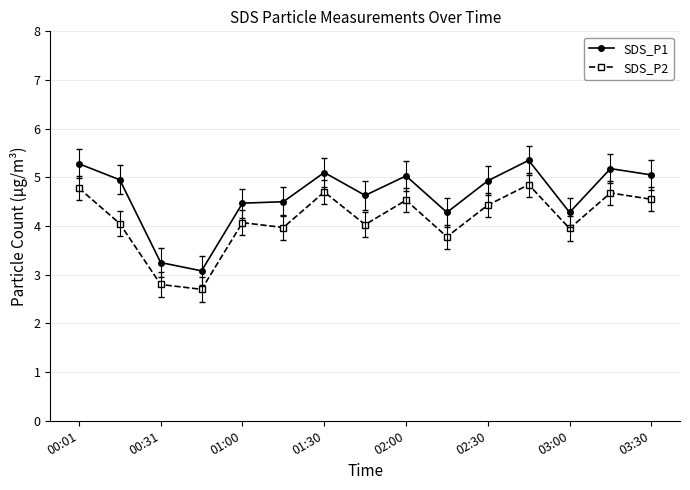

What is the difference between the second highest and second lowest values in the SDS_P2 series?

2.0